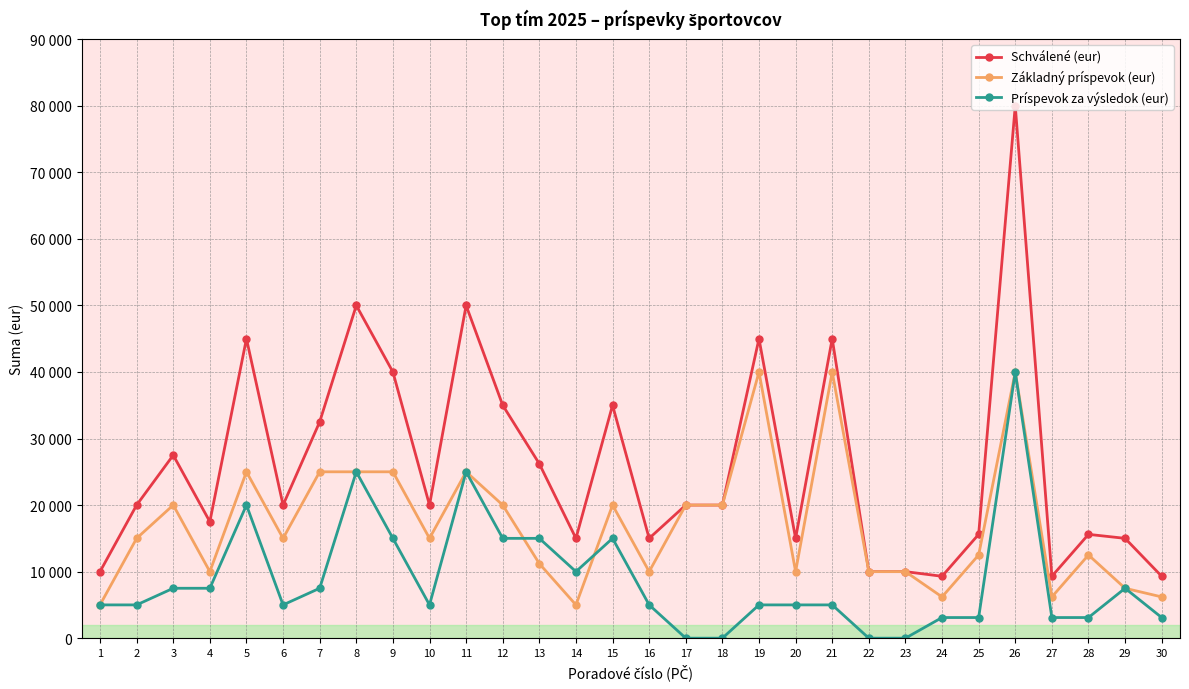

Does the chart have visible grid lines?

Yes